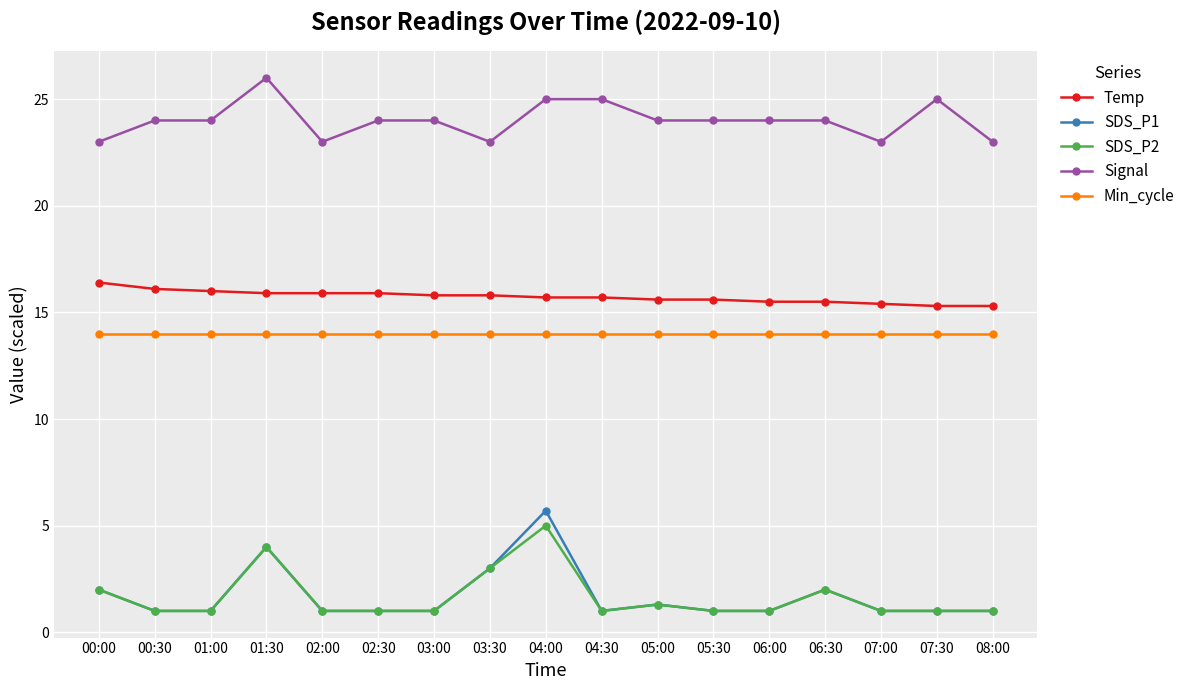

Does the chart display data point markers on the line(s)?

Yes